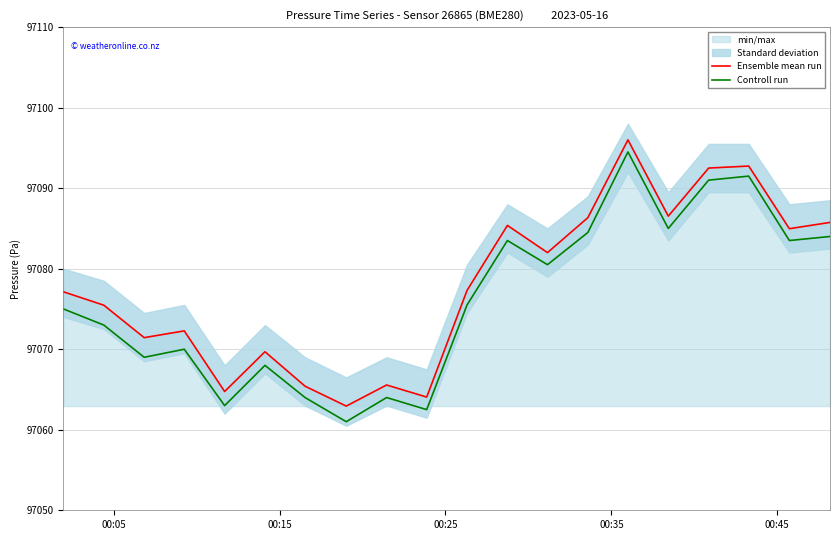

Reading right to left, what are all the values shown in this chart?

Ensemble mean run: 97085.8	97085.0	97092.8	97092.5	97086.5	97096.0	97086.3	97082.0	97085.4	97077.3	97064.1	97065.6	97062.9	97065.4	97069.7	97064.8	97072.3	97071.4	97075.5	97077.1
Controll run: 97084.0	97083.5	97091.5	97091.0	97085.0	97094.5	97084.5	97080.5	97083.5	97075.5	97062.5	97064.0	97061.0	97064.0	97068.0	97063.0	97070.0	97069.0	97073.0	97075.0